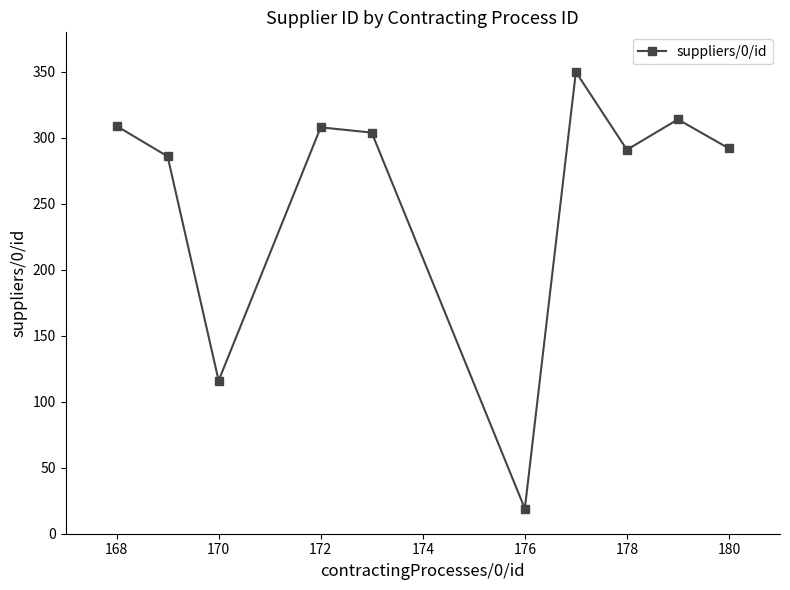

What is the minimum value shown in the chart?

19